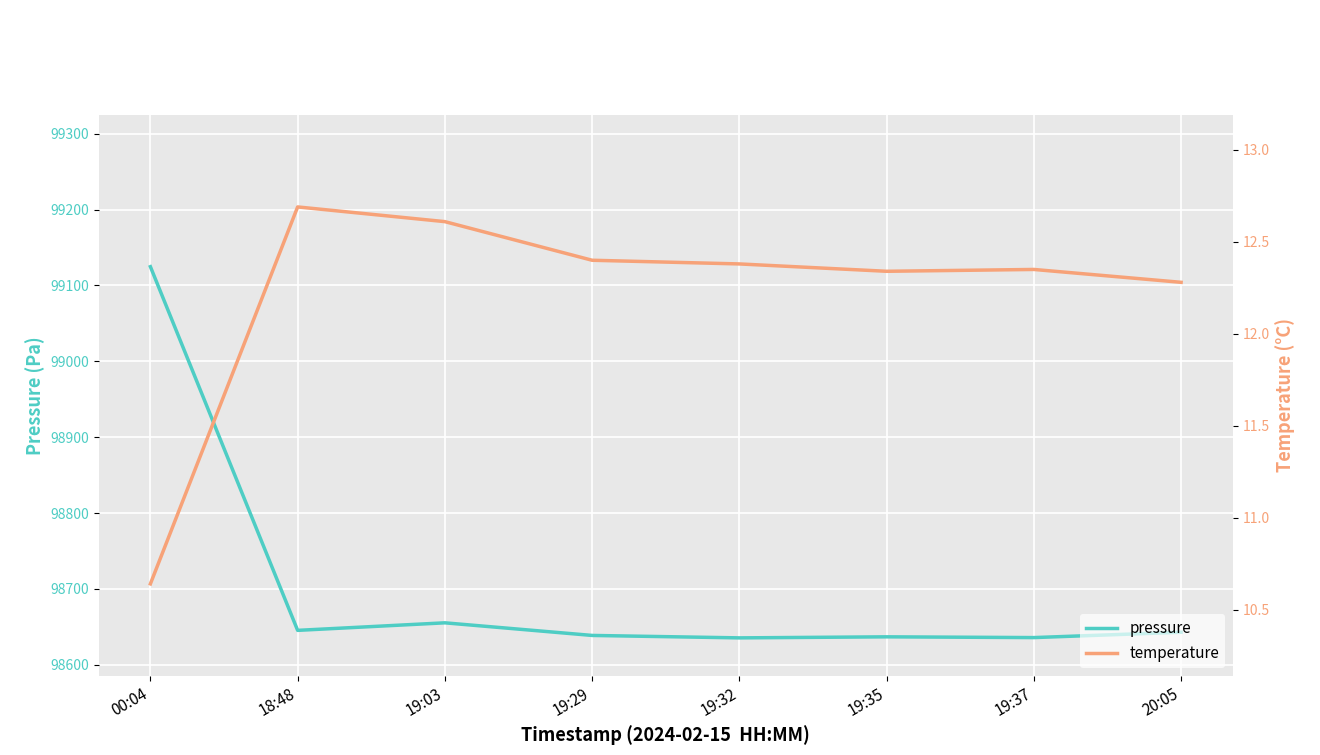

How many lines are shown in the chart?

2